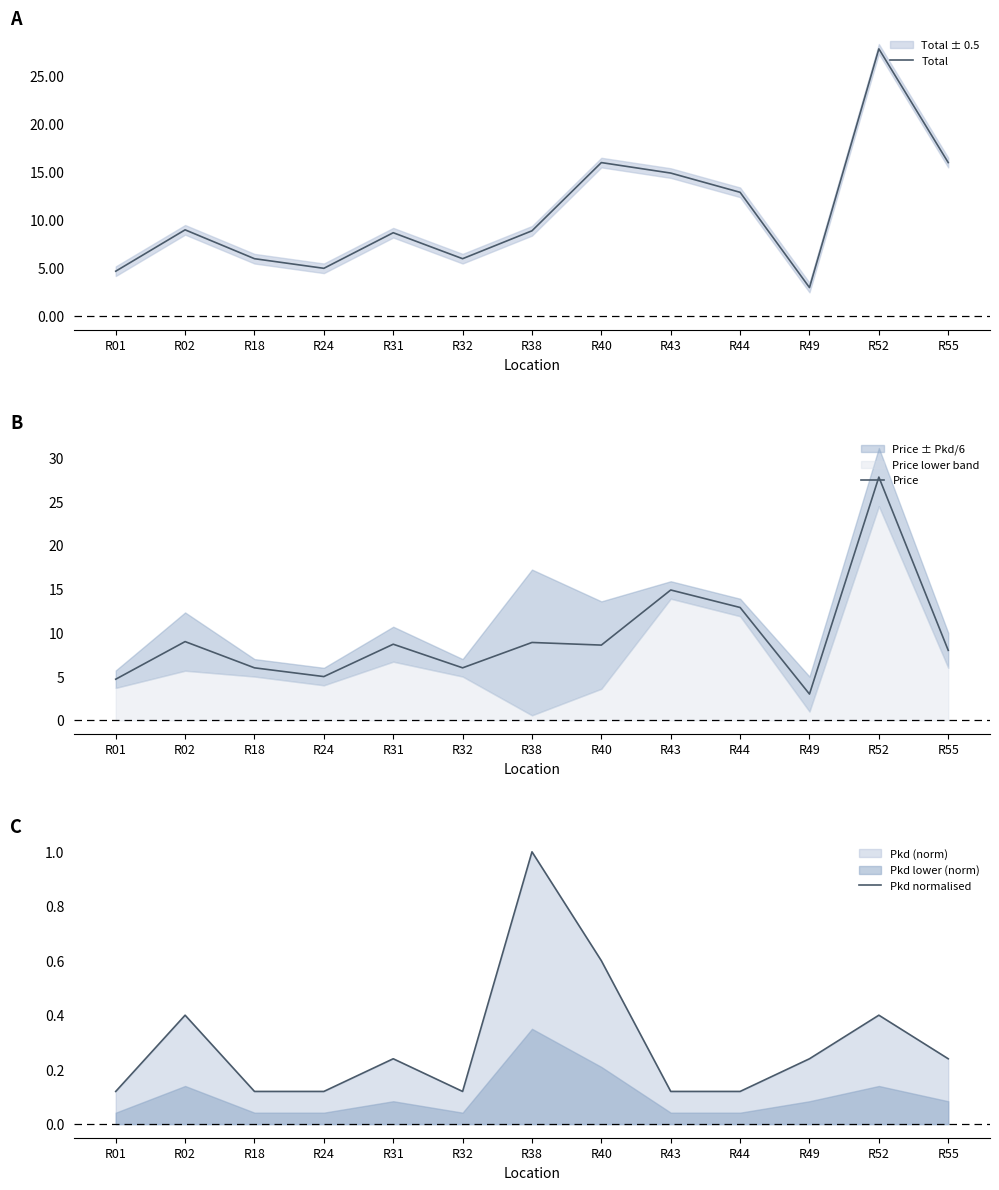

The Total series shows 8.7 at R31. True or false?

True